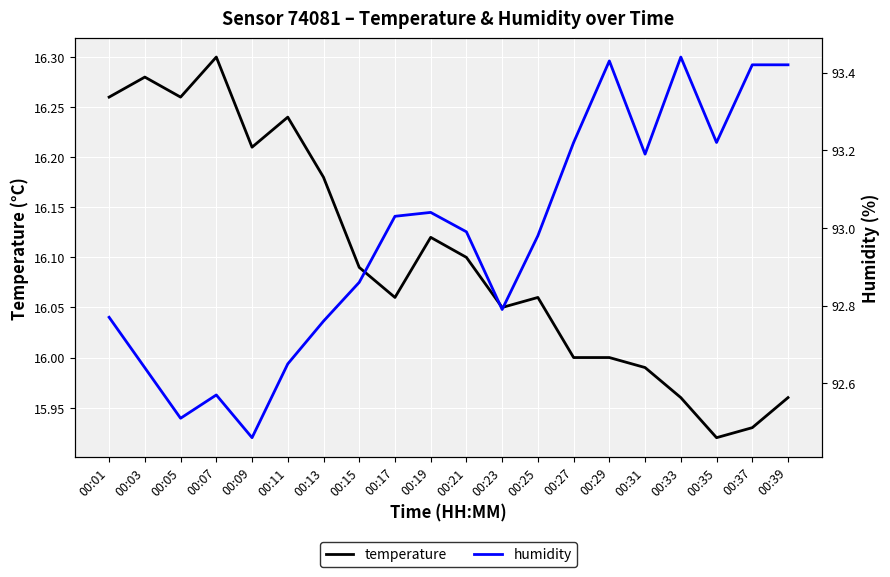

What are all the series names shown in the legend?

temperature, humidity